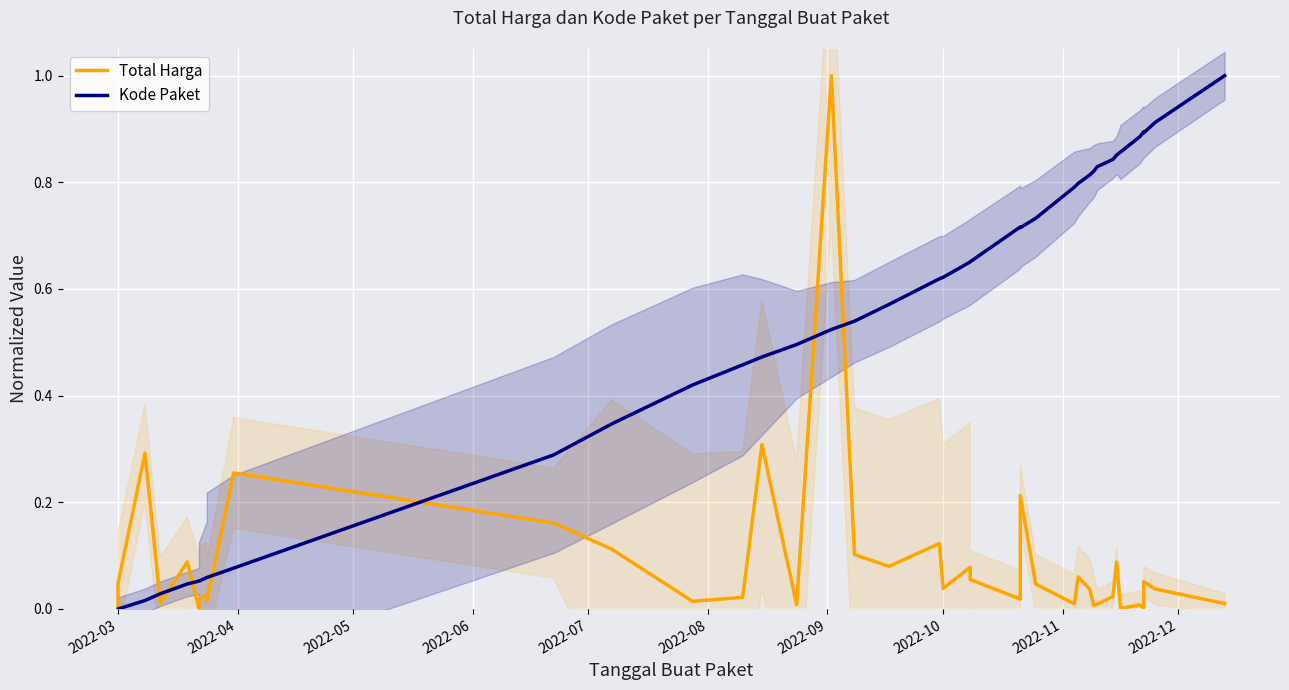

How many intersections are there between Kode Paket and Total Harga?

7